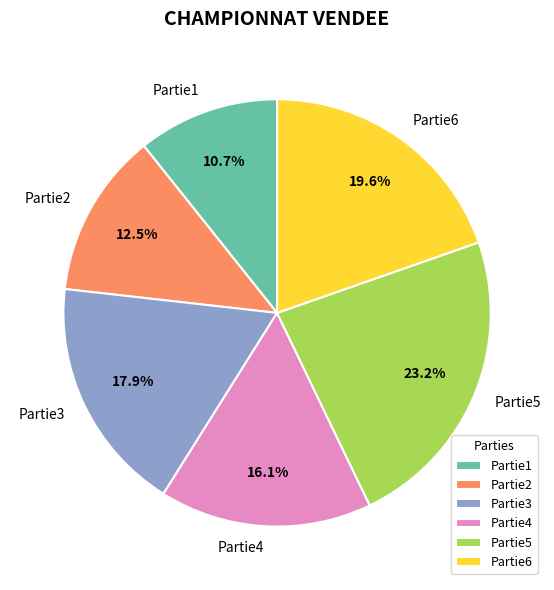

How many segments does this pie chart have?

6